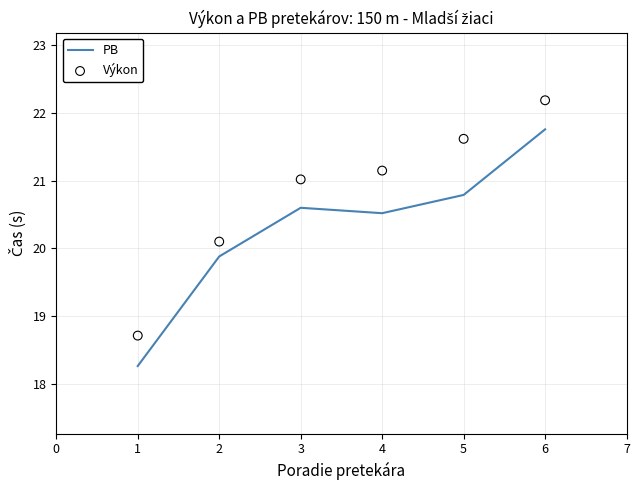

At how many categories does at least one series exceed 20?

5